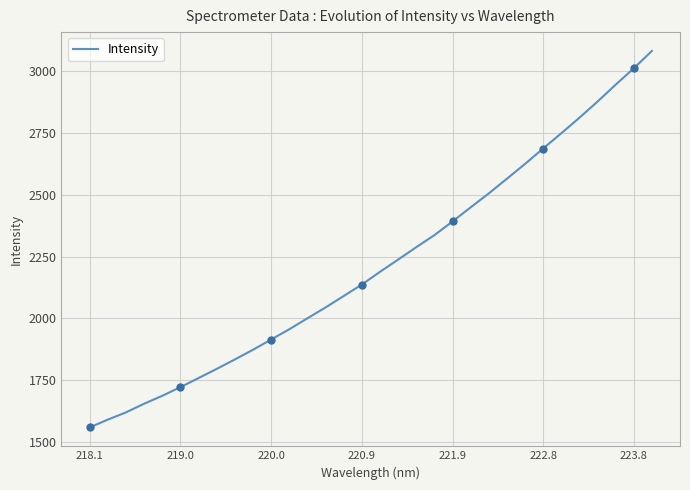

What is the lowest value of the Intensity series?

1558.2